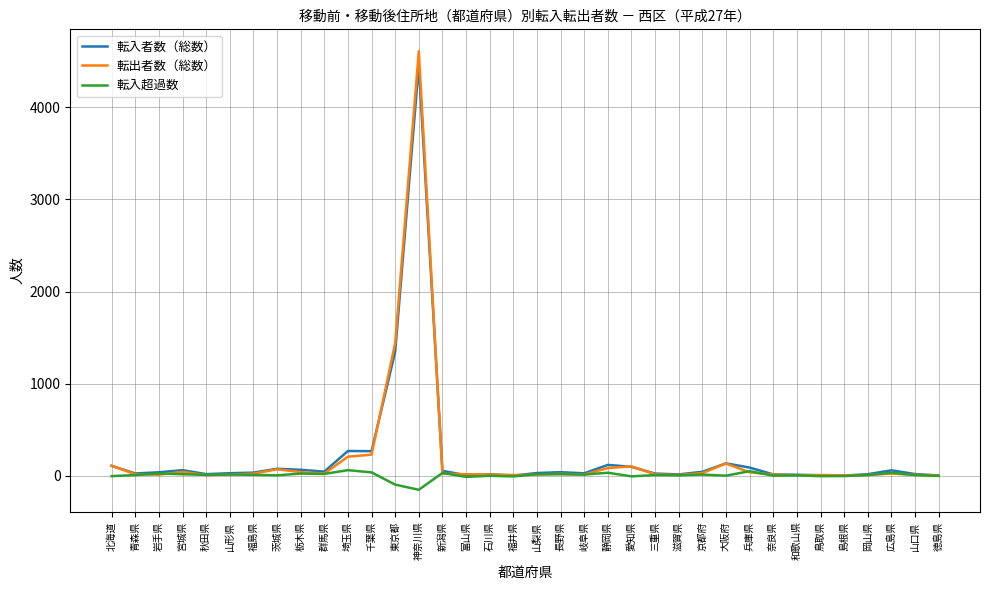

The value of 転出者数（総数） at 埼玉県 is 208. True or false?

True